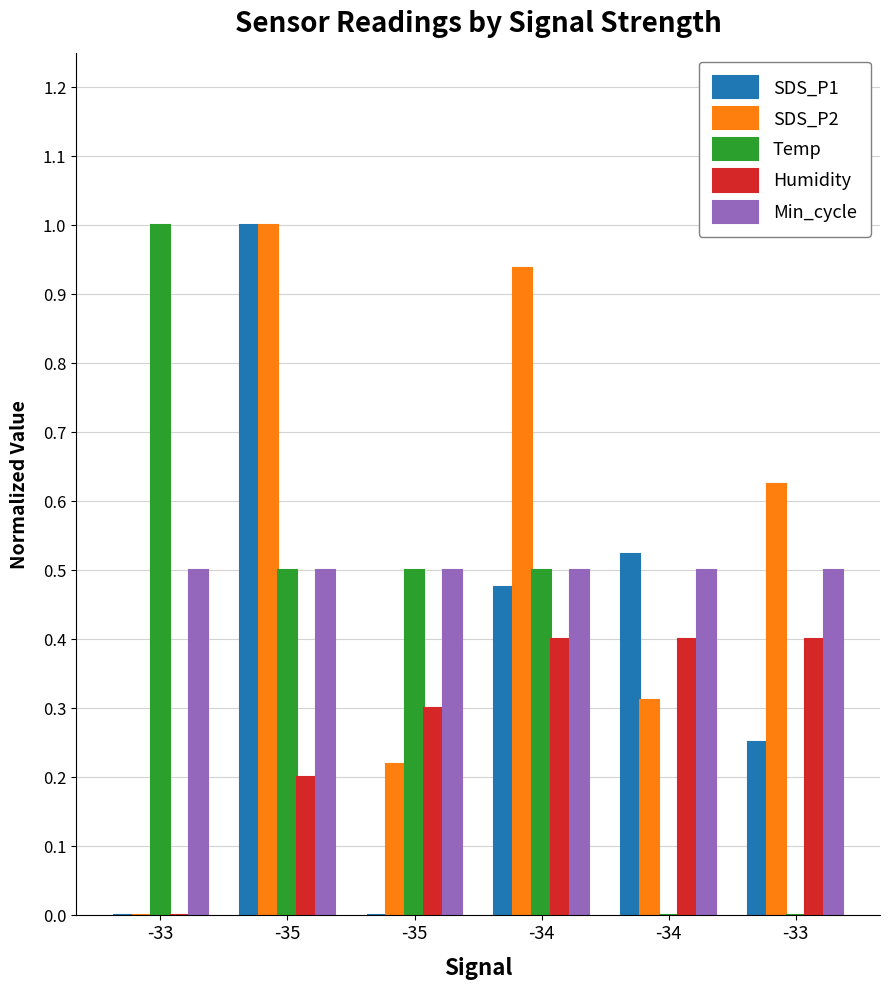

Does the chart contain stacked bars?

No